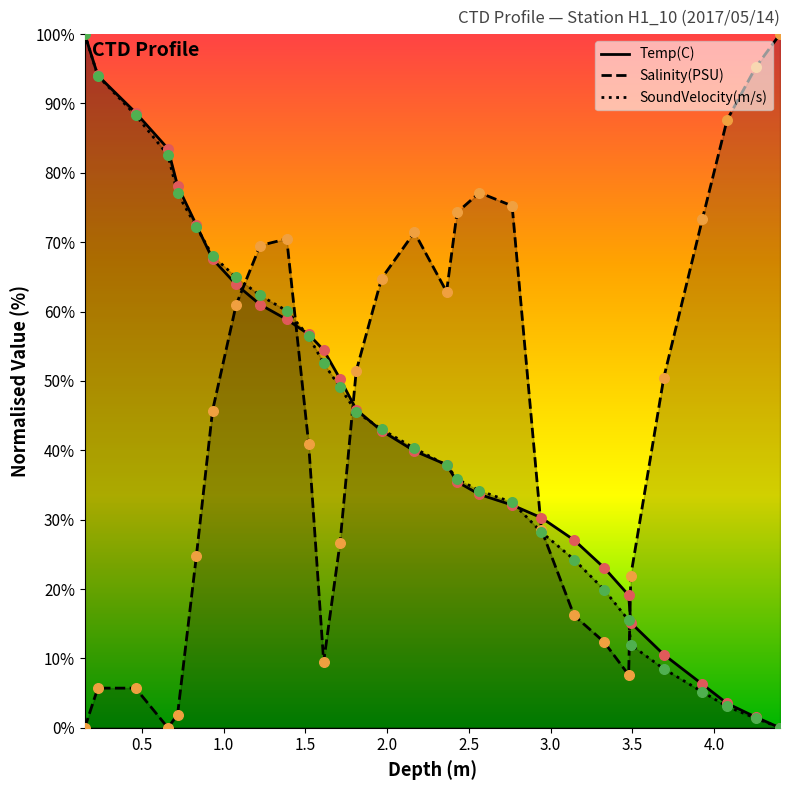

At how many categories does at least one series exceed 32?

25